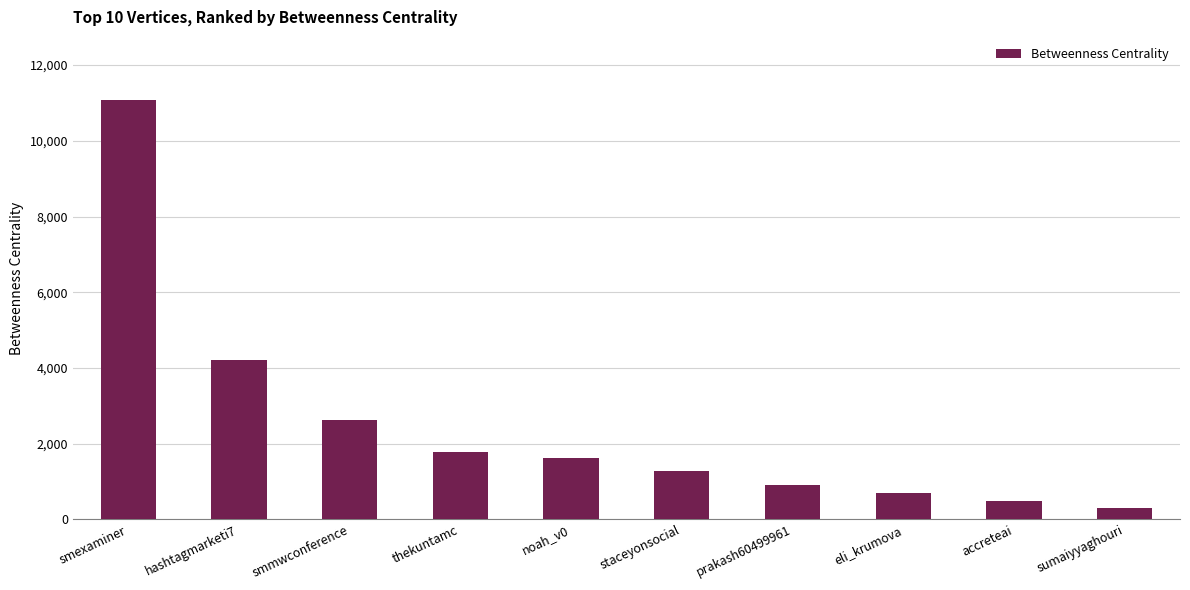

What is the smallest value displayed?

295.0